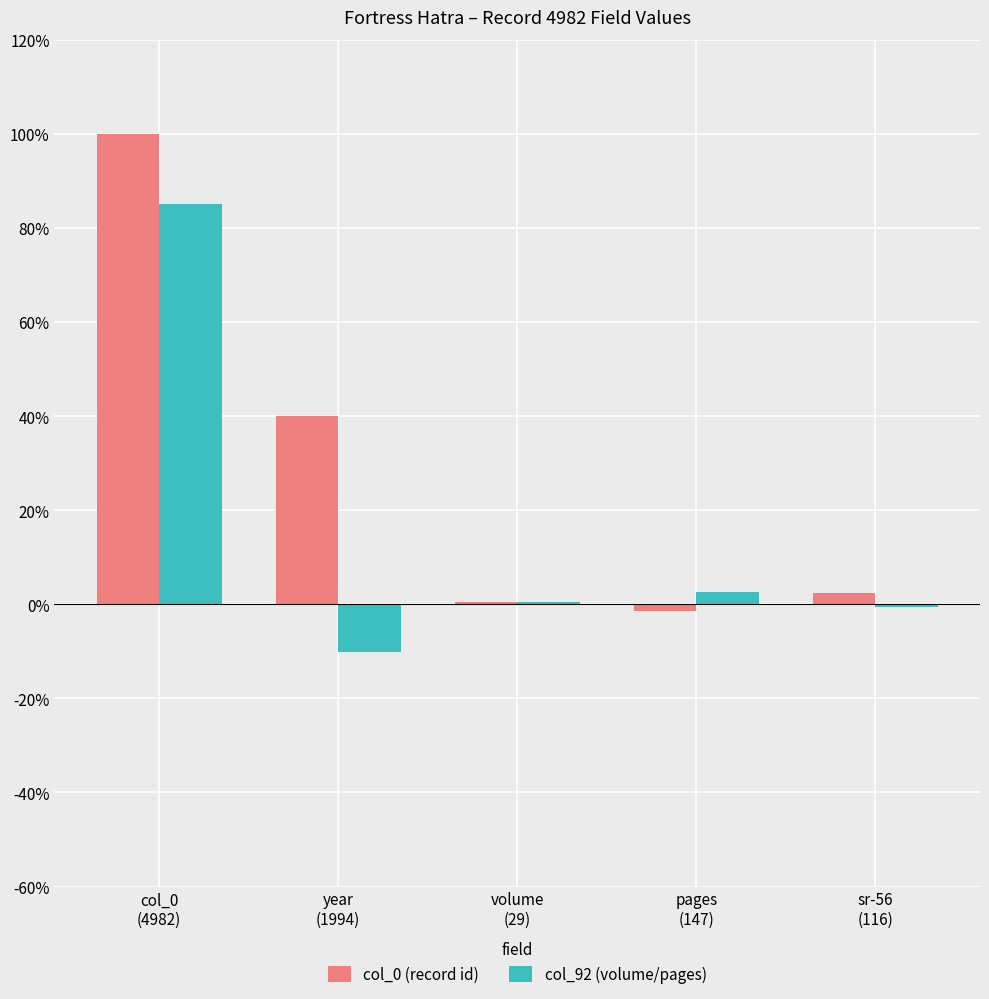

What is the highest value of the col_92 (volume/pages) series?

85.0